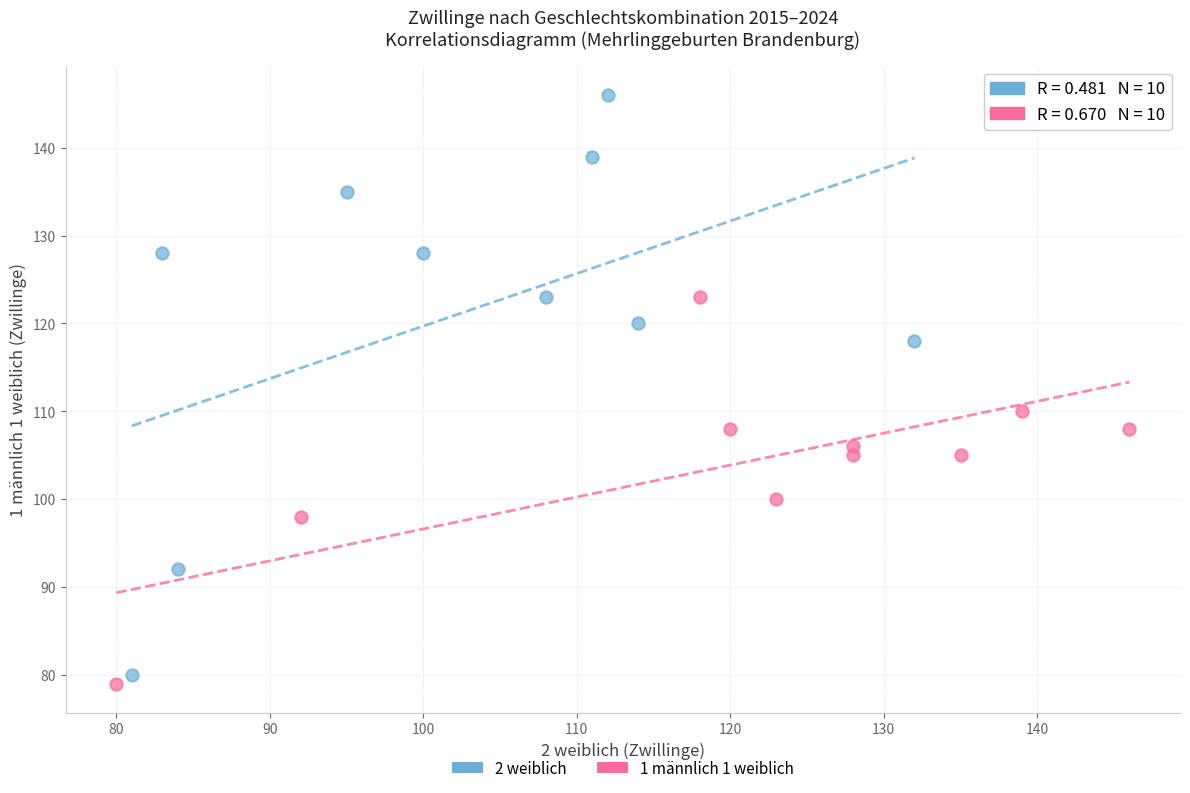

Which series reaches the maximum Y coordinate?

2 weiblich